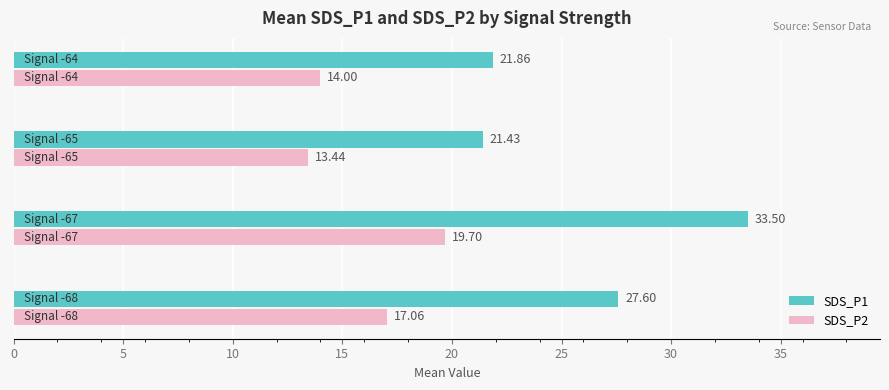

Which series has the largest total across all categories?

SDS_P1